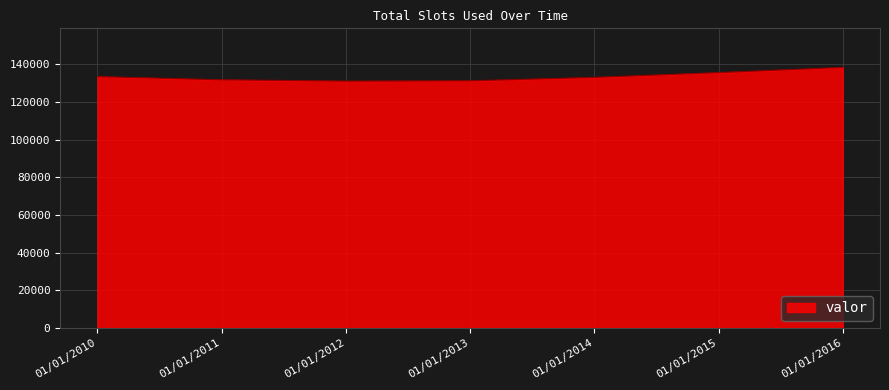

What is the difference between the second highest and minimum values?

4541